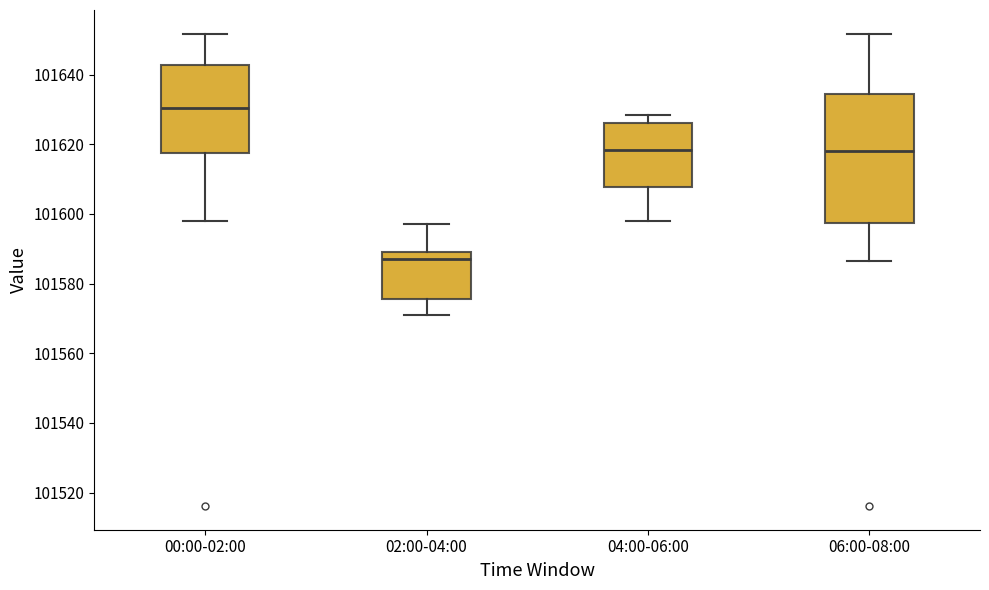

Reading left to right, read every box against the y-axis: the position of its median line, the range the box covers, and the ends of its whiskers. The values are not printed on the chart, so give them approximately, as read against the axis.

00:00-02:00: median 101630, box 101618 to 101642, whiskers 101598 to 101652
02:00-04:00: median 101586, box 101576 to 101590, whiskers 101572 to 101598
04:00-06:00: median 101618, box 101608 to 101626, whiskers 101598 to 101628
06:00-08:00: median 101618, box 101598 to 101634, whiskers 101586 to 101652